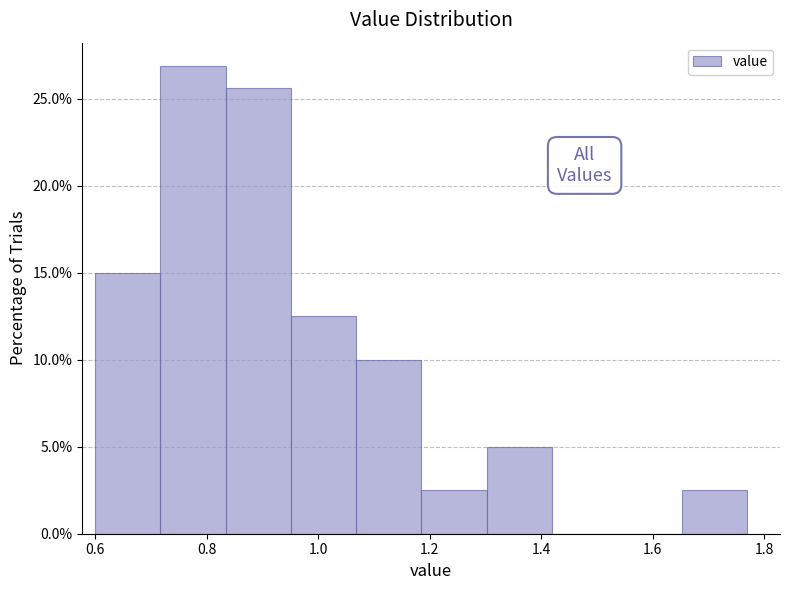

How tall is the bar that spans 1.30 to 1.42 on the x-axis? Neither the bar edges nor the heights are printed on the chart, so give them approximately, as read against the axes.

5.0